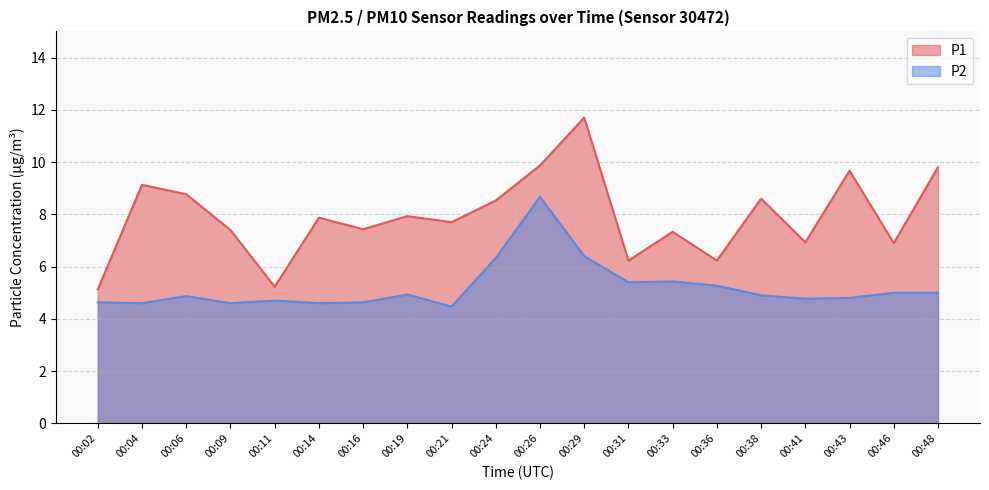

The value of P1 at 00:43 is 6.1. True or false?

False